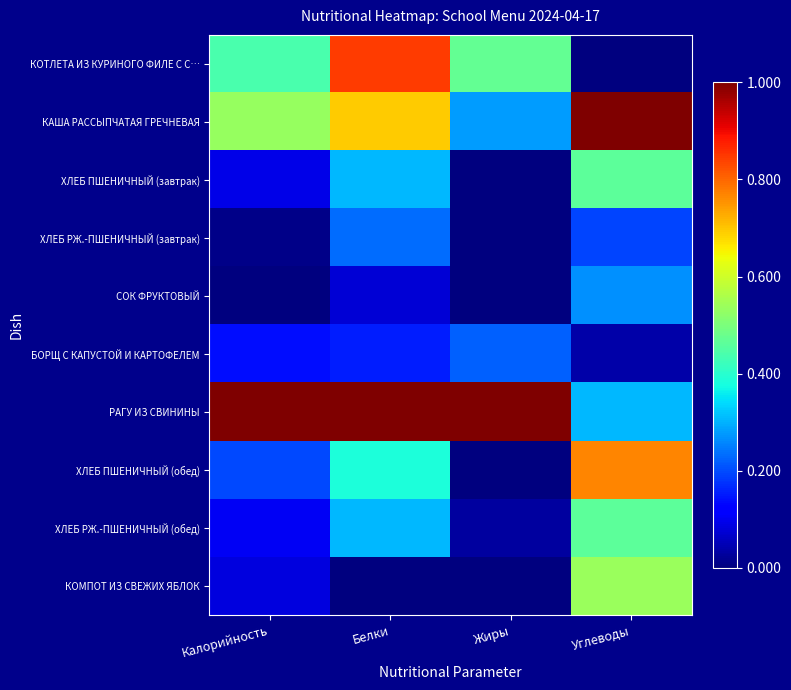

Reading right to left, transcribe all the data shown in this chart.

КОТЛЕТА ИЗ КУРИНОГО ФИЛЕ С С…: Углеводы=0.0	Жиры=0.5	Белки=0.8	Калорийность=0.4
КАША РАССЫПЧАТАЯ ГРЕЧНЕВАЯ: Углеводы=1.0	Жиры=0.3	Белки=0.7	Калорийность=0.5
ХЛЕБ ПШЕНИЧНЫЙ (завтрак): Углеводы=0.5	Жиры=0.0	Белки=0.3	Калорийность=0.1
ХЛЕБ РЖ.-ПШЕНИЧНЫЙ (завтрак): Углеводы=0.2	Жиры=0.0	Белки=0.2	Калорийность=0.0
СОК ФРУКТОВЫЙ: Углеводы=0.3	Жиры=0.0	Белки=0.1	Калорийность=0.0
БОРЩ С КАПУСТОЙ И КАРТОФЕЛЕМ: Углеводы=0.0	Жиры=0.2	Белки=0.2	Калорийность=0.1
РАГУ ИЗ СВИНИНЫ: Углеводы=0.3	Жиры=1.0	Белки=1.0	Калорийность=1.0
ХЛЕБ ПШЕНИЧНЫЙ (обед): Углеводы=0.8	Жиры=0.0	Белки=0.4	Калорийность=0.2
ХЛЕБ РЖ.-ПШЕНИЧНЫЙ (обед): Углеводы=0.5	Жиры=0.0	Белки=0.3	Калорийность=0.1
КОМПОТ ИЗ СВЕЖИХ ЯБЛОК: Углеводы=0.5	Жиры=0.0	Белки=0.0	Калорийность=0.1